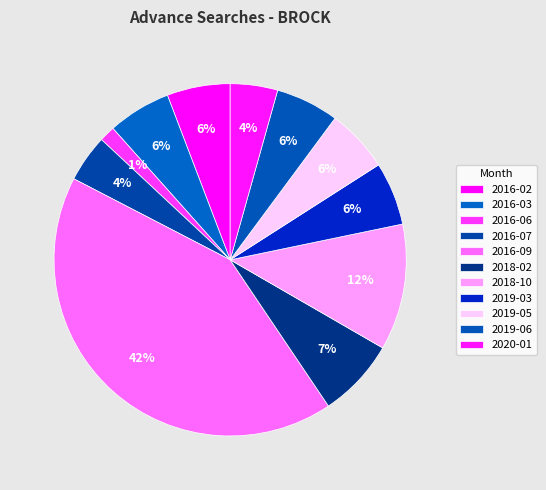

Count the number of slices in the pie.

11